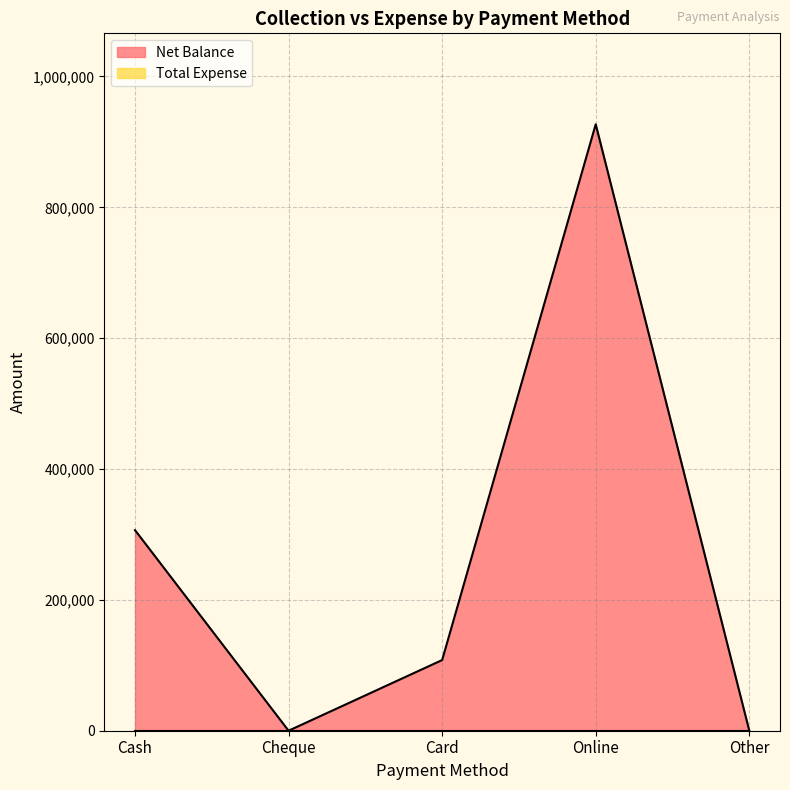

What is the label of the 1st point from the right?

Other